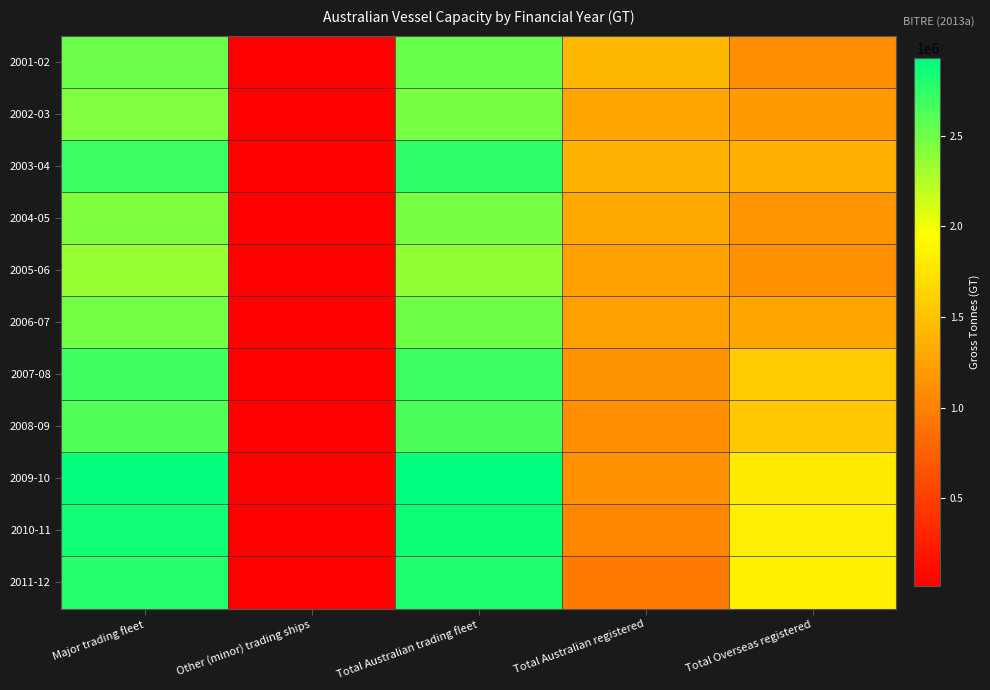

Reading left to right, list all the values displayed in this chart.

2001-02: Major trading fleet=2515439	Other (minor) trading ships=19186	Total Australian trading fleet=2534625	Total Australian registered=1421136	Total Overseas registered=1113489
2002-03: Major trading fleet=2438734	Other (minor) trading ships=28565	Total Australian trading fleet=2467299	Total Australian registered=1275626	Total Overseas registered=1191673
2003-04: Major trading fleet=2703809	Other (minor) trading ships=36736	Total Australian trading fleet=2740545	Total Australian registered=1379775	Total Overseas registered=1360770
2004-05: Major trading fleet=2446408	Other (minor) trading ships=25250	Total Australian trading fleet=2471658	Total Australian registered=1307557	Total Overseas registered=1164101
2005-06: Major trading fleet=2346281	Other (minor) trading ships=22776	Total Australian trading fleet=2369057	Total Australian registered=1253895	Total Overseas registered=1115162
2006-07: Major trading fleet=2485101	Other (minor) trading ships=24467	Total Australian trading fleet=2509568	Total Australian registered=1231762	Total Overseas registered=1277806
2007-08: Major trading fleet=2681141	Other (minor) trading ships=23686	Total Australian trading fleet=2704827	Total Australian registered=1145751	Total Overseas registered=1559076
2008-09: Major trading fleet=2614447	Other (minor) trading ships=28462	Total Australian trading fleet=2642909	Total Australian registered=1099421	Total Overseas registered=1543488
2009-10: Major trading fleet=2901860	Other (minor) trading ships=25438	Total Australian trading fleet=2927298	Total Australian registered=1125834	Total Overseas registered=1801464
2010-11: Major trading fleet=2863768	Other (minor) trading ships=16743	Total Australian trading fleet=2880511	Total Australian registered=1044048	Total Overseas registered=1836463
2011-12: Major trading fleet=2781497	Other (minor) trading ships=26700	Total Australian trading fleet=2808197	Total Australian registered=945252	Total Overseas registered=1862945